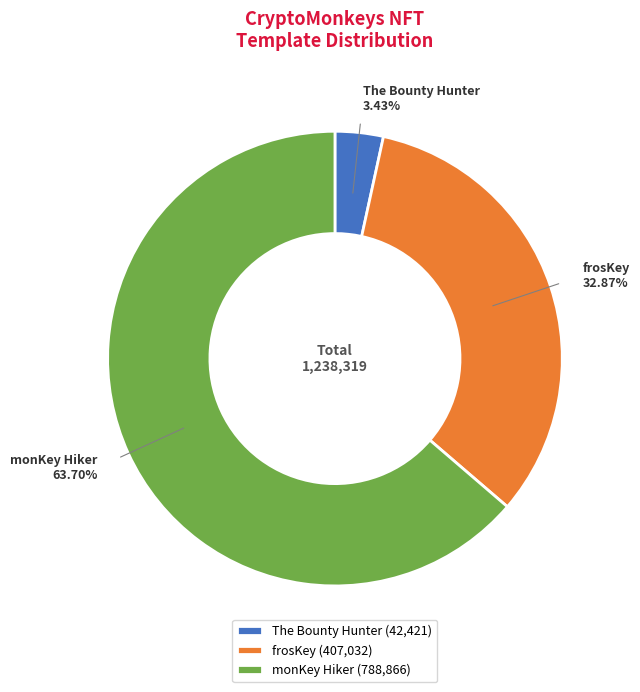

What is the largest slice in the pie chart?

monKey Hiker